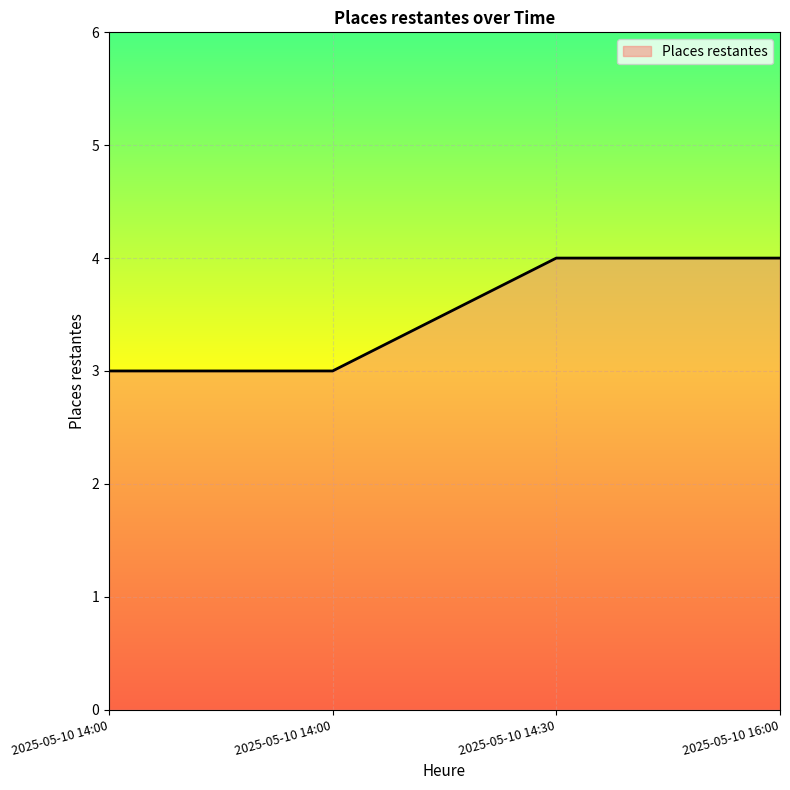

True or false: the data has more than 2 interior local peaks.

False